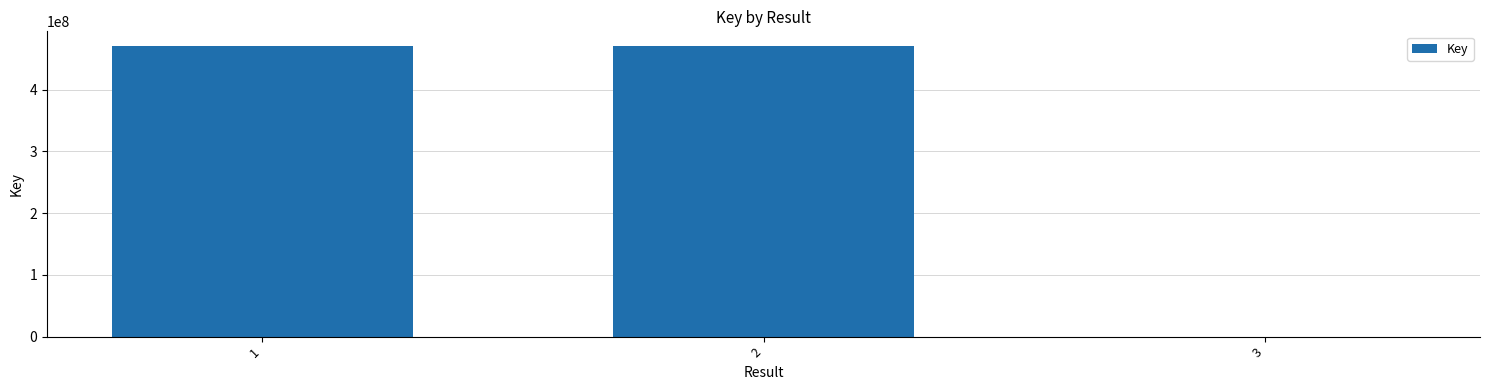

What is the difference between the values at 3 and 1?

471071052